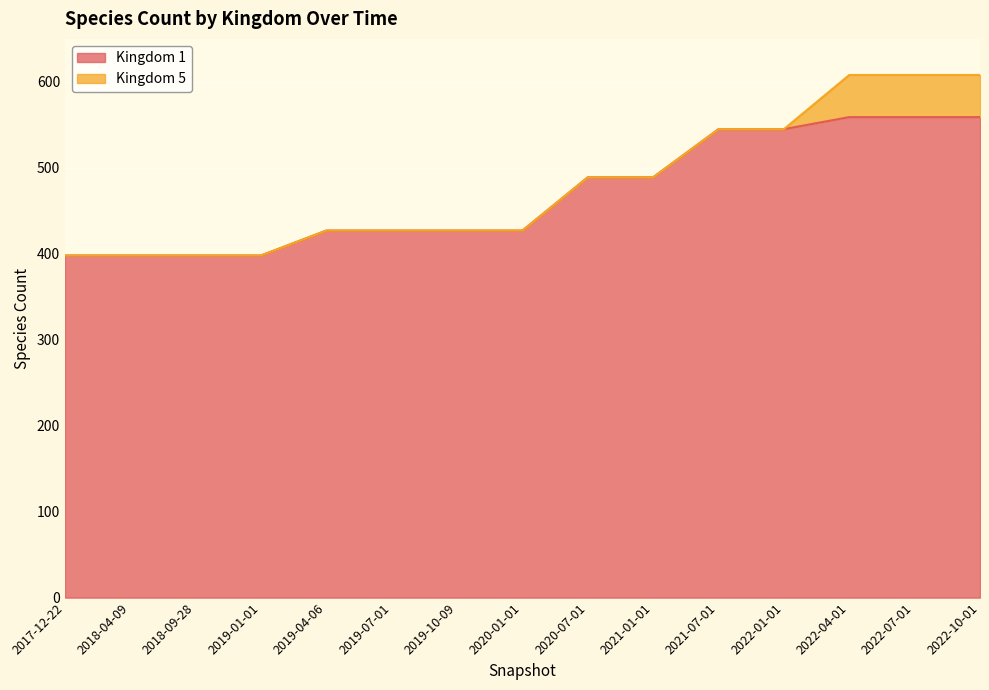

What is the sum of the values at 2022-01-01 and 2022-07-01?

1104